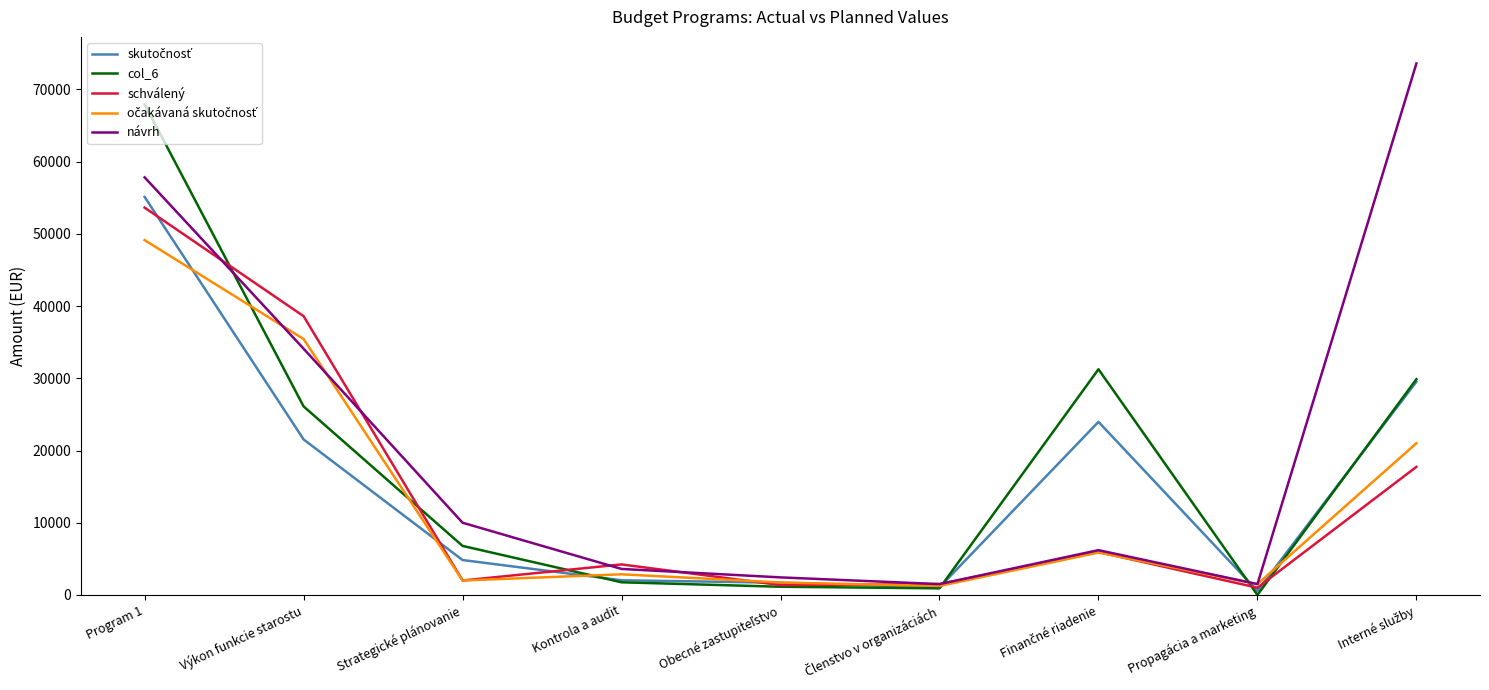

Which series changed the most between Výkon funkcie starostu and Strategické plánovanie?

schválený